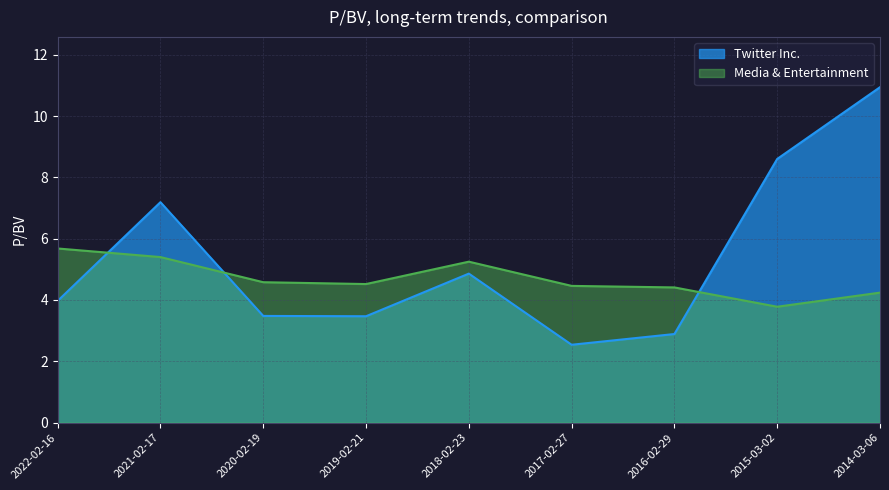

What position from the right is 2014-03-06?

1